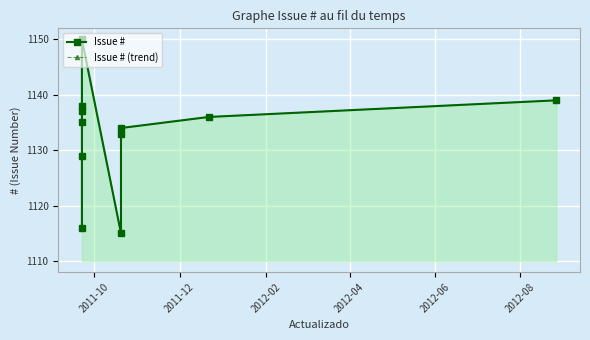

What is the value of the Issue # (trend) point at the 6th from the left?

1150